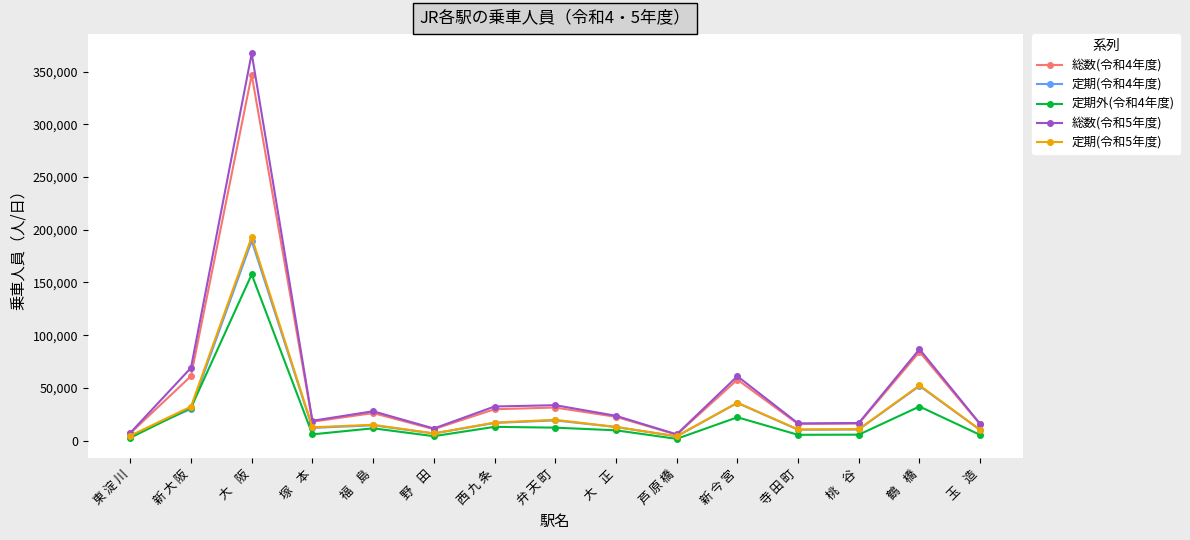

What is the label of the 8th point from the left?

弁 天 町